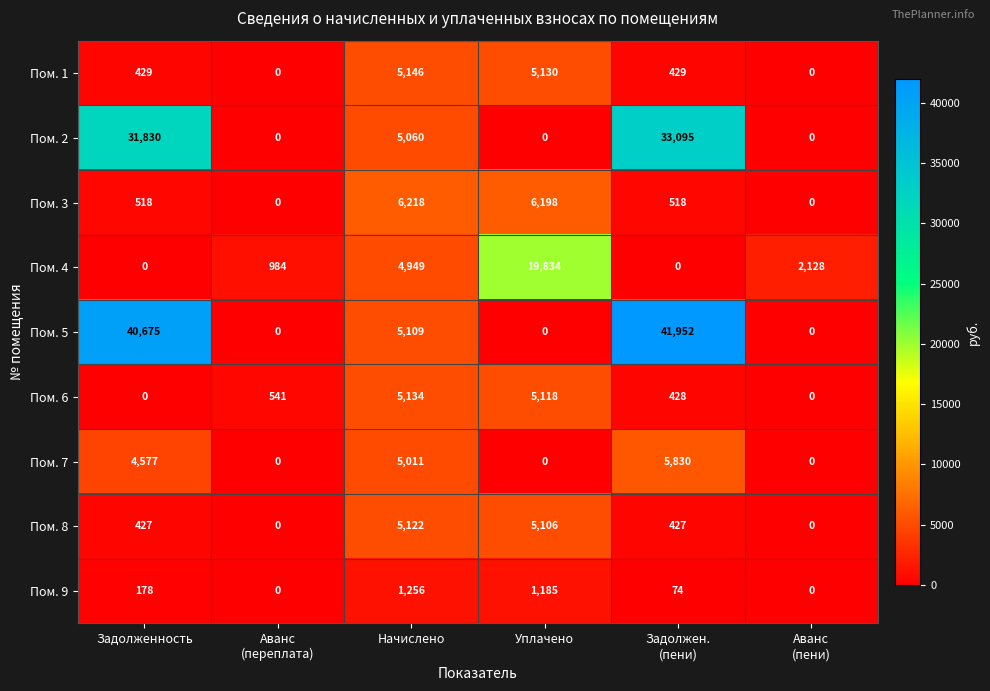

The Пом. 4 series shows 4949 at Начислено. True or false?

True